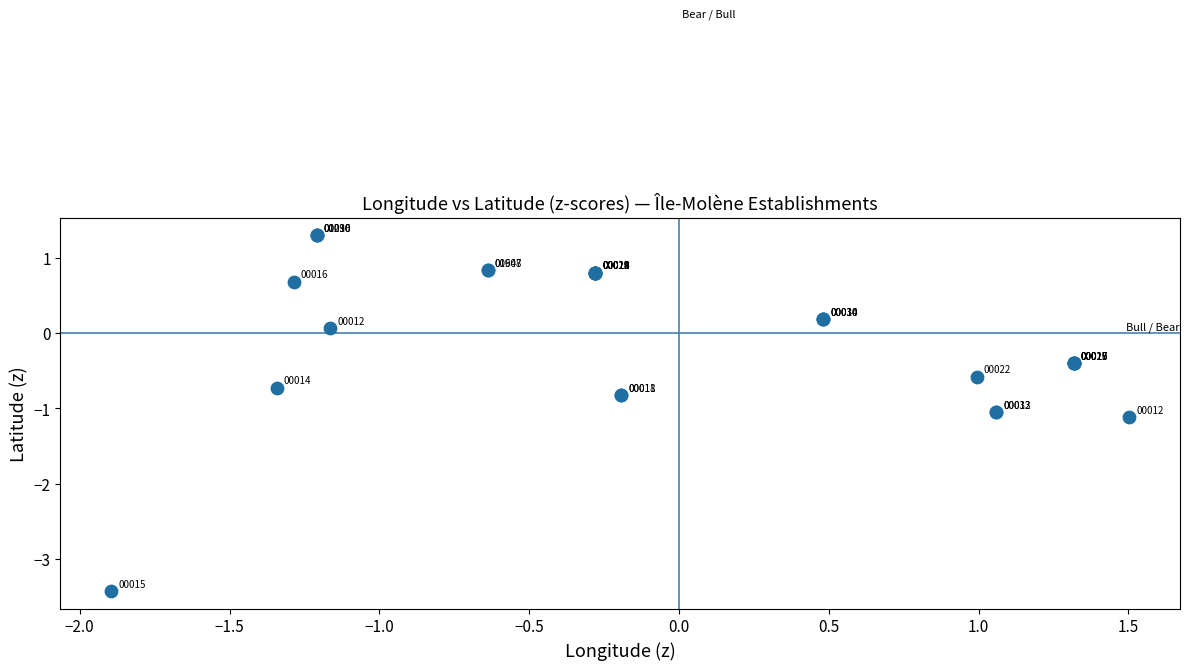

What Y value in the scatter plot is closest to -1?

-1.0